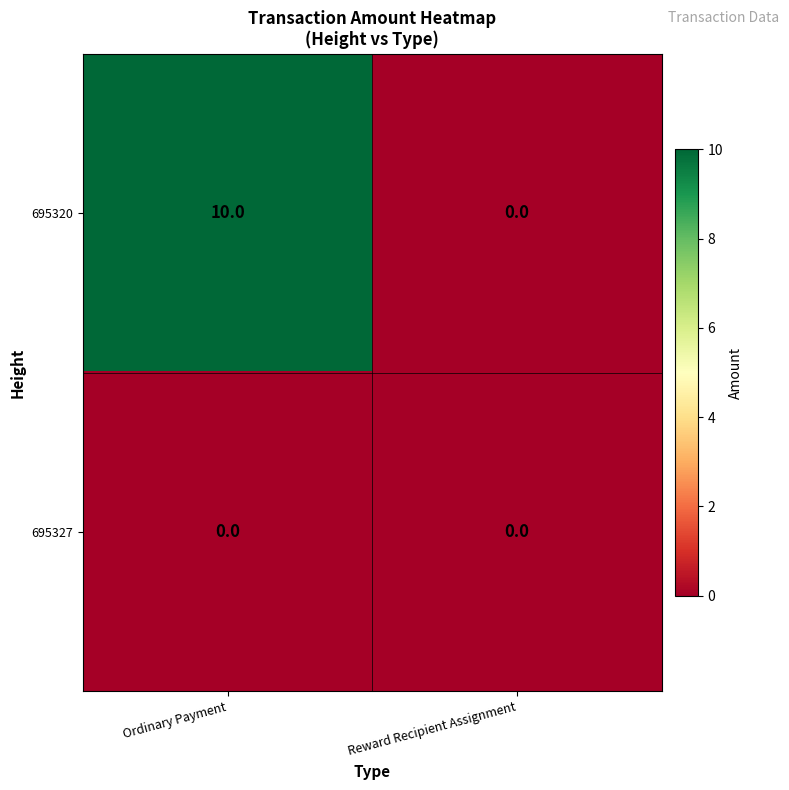

At how many categories does at least one series exceed 7?

1